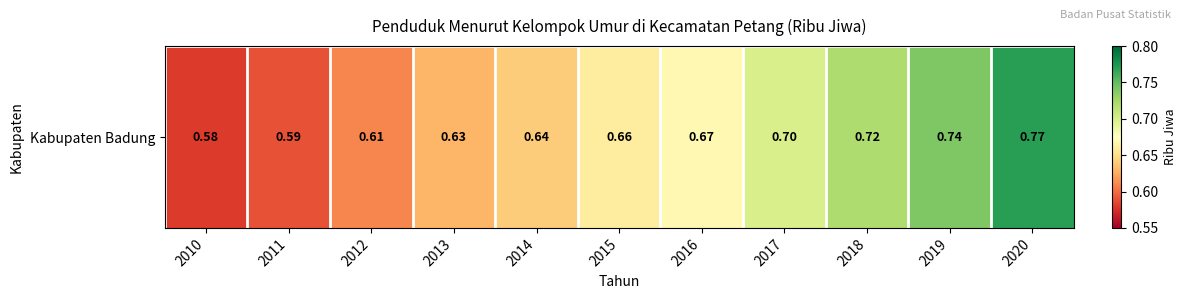

What is the sum of all values?

7.3